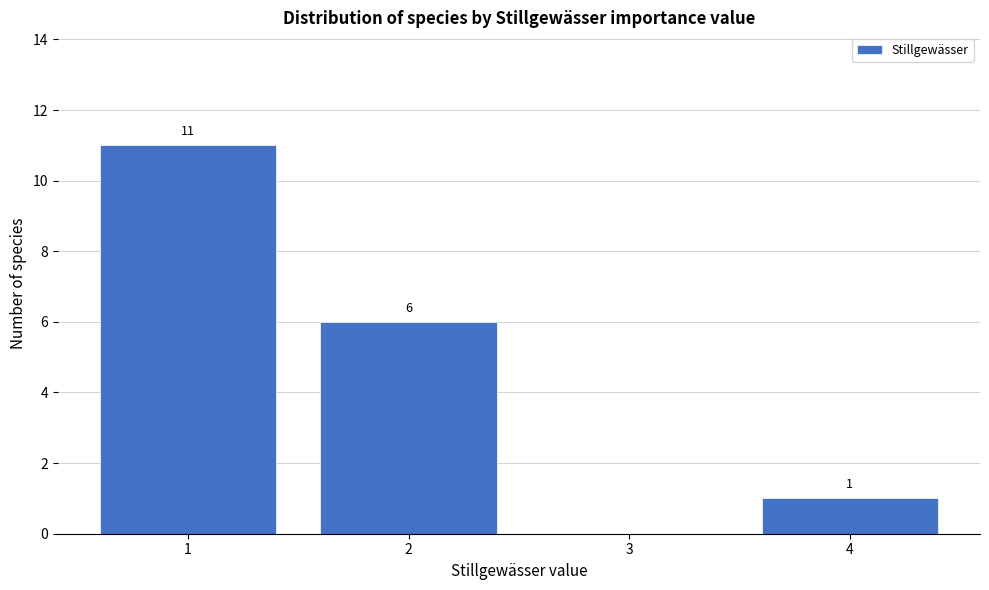

Which range on the x-axis has the tallest bar?

0.5 to 1.5